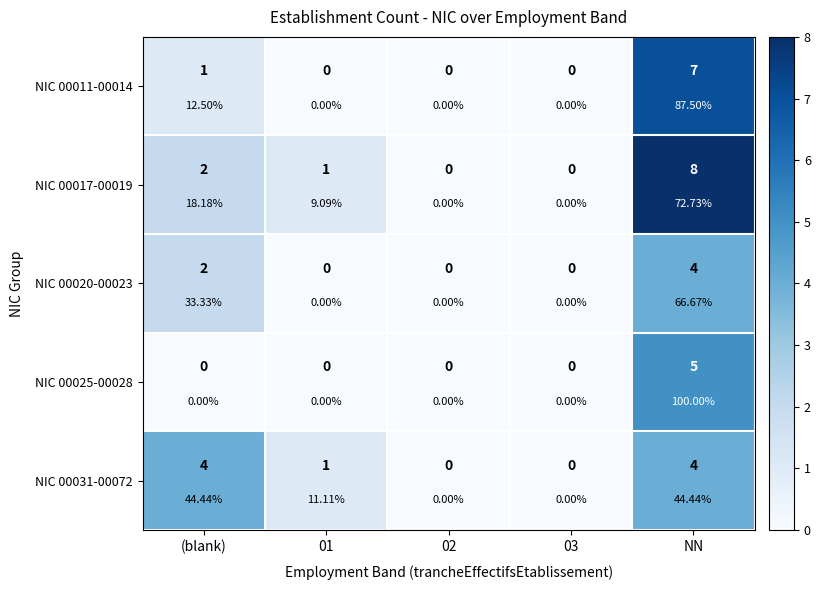

The NIC 00031-00072 series shows 1 at 01. True or false?

True